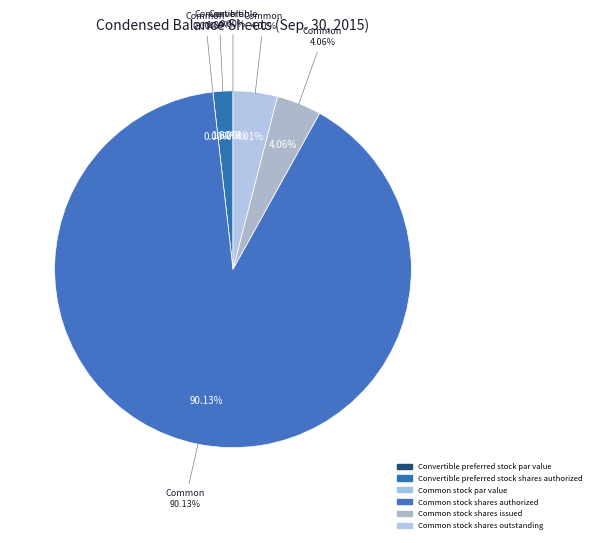

Rank the categories by value from highest to lowest.

Common stock shares authorized, Common stock shares issued, Common stock shares outstanding, Convertible preferred stock shares authorized, Convertible preferred stock par value, Common stock par value